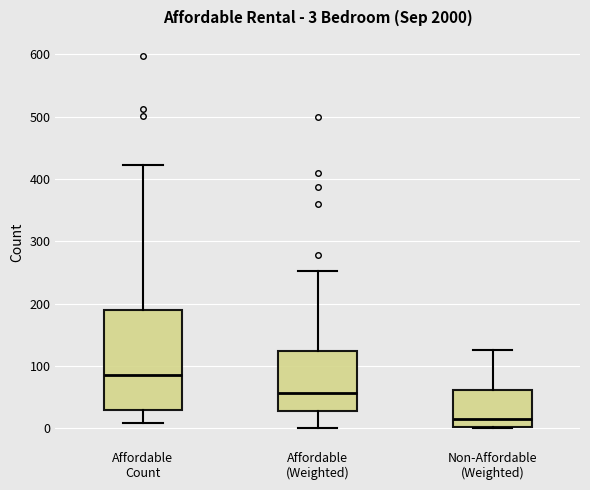

Which box has the lowest median line?

Non-Affordable (Weighted)